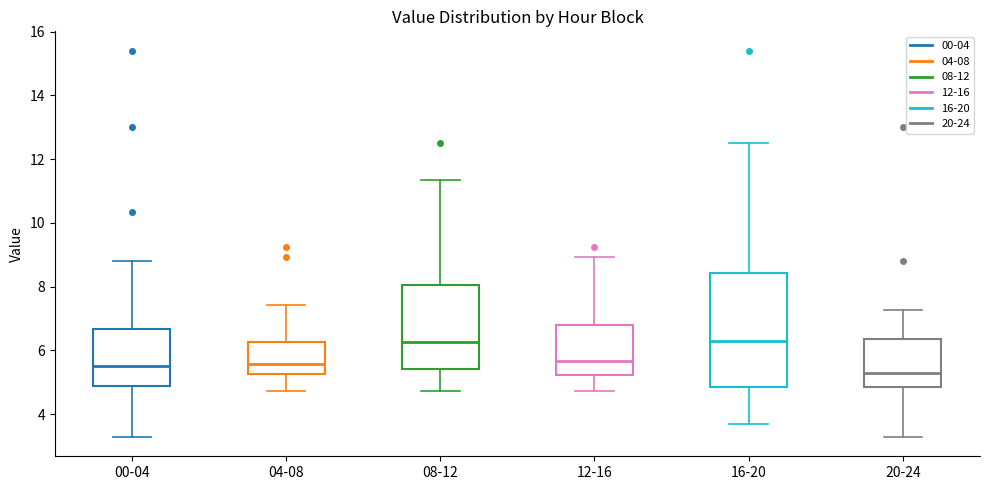

Which box is the tallest, from its lower edge to its upper edge?

16-20